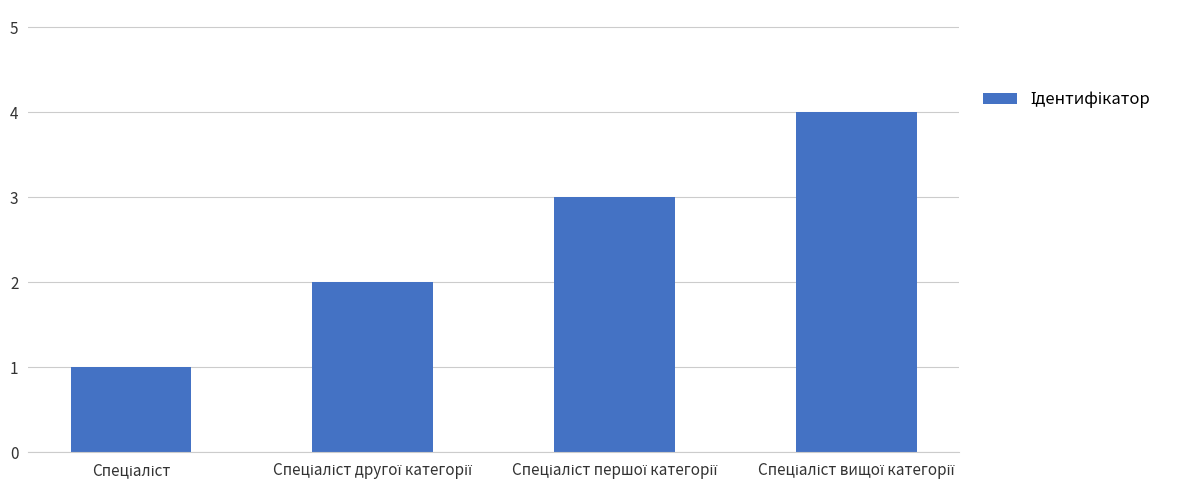

Count the values in the range 2 to 4.

3